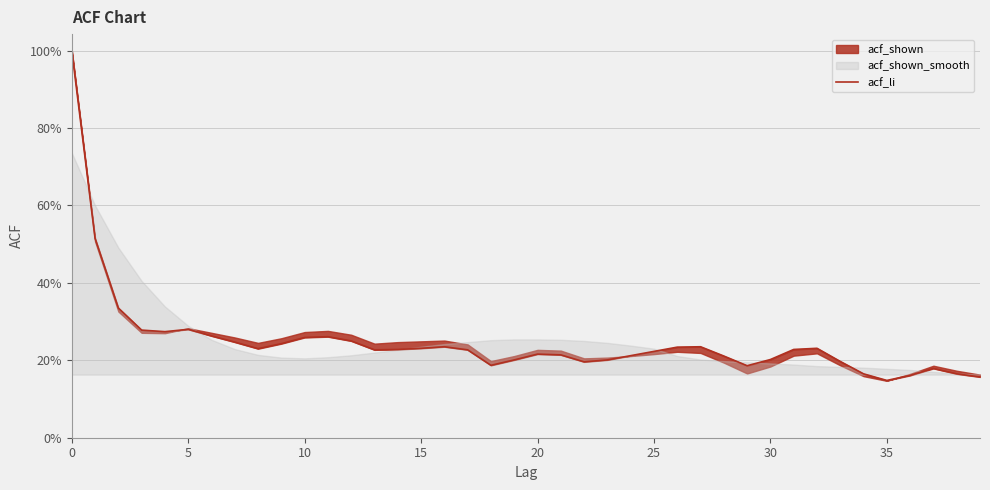

Between 19 and 30, which is larger?

30